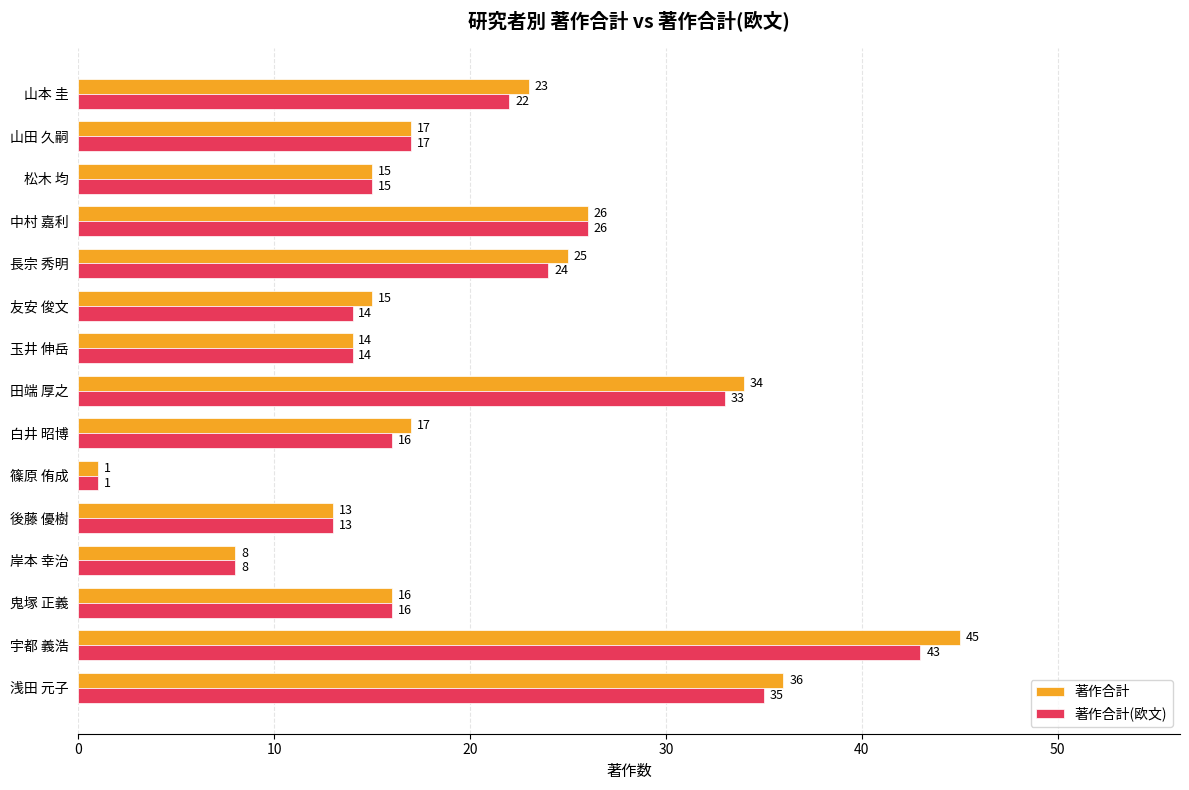

Which category has the lowest value across all series?

篠原 侑成